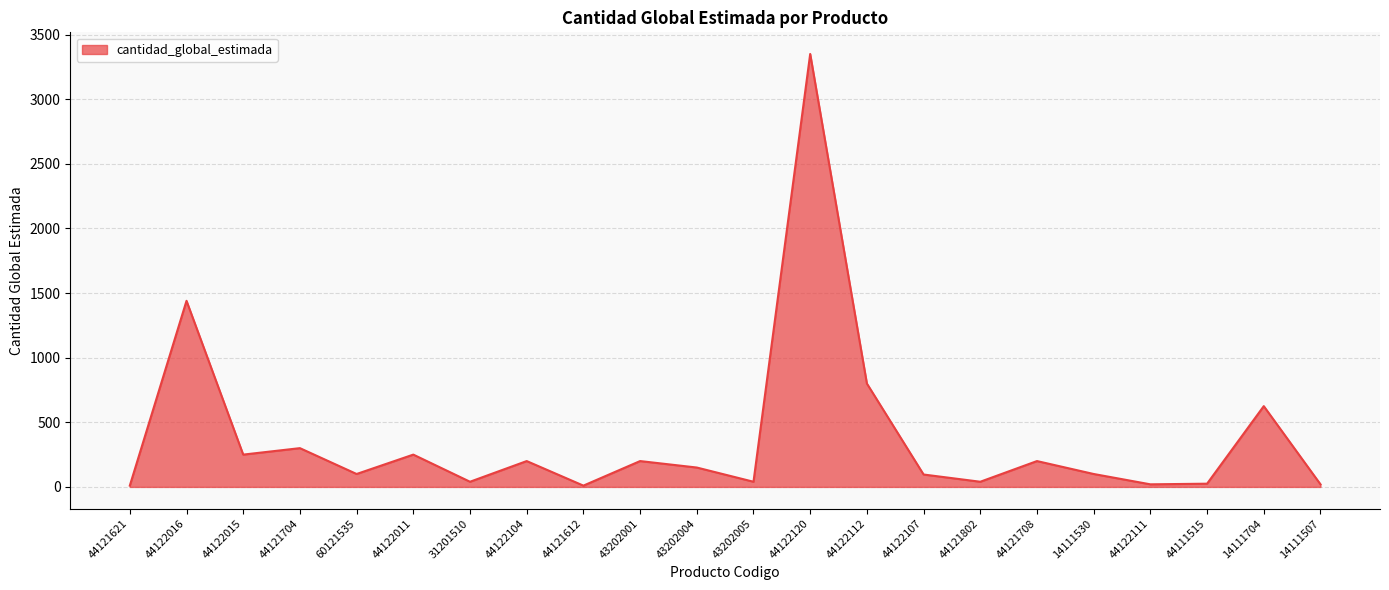

True or false: the data shows 100 at 14111530.

True